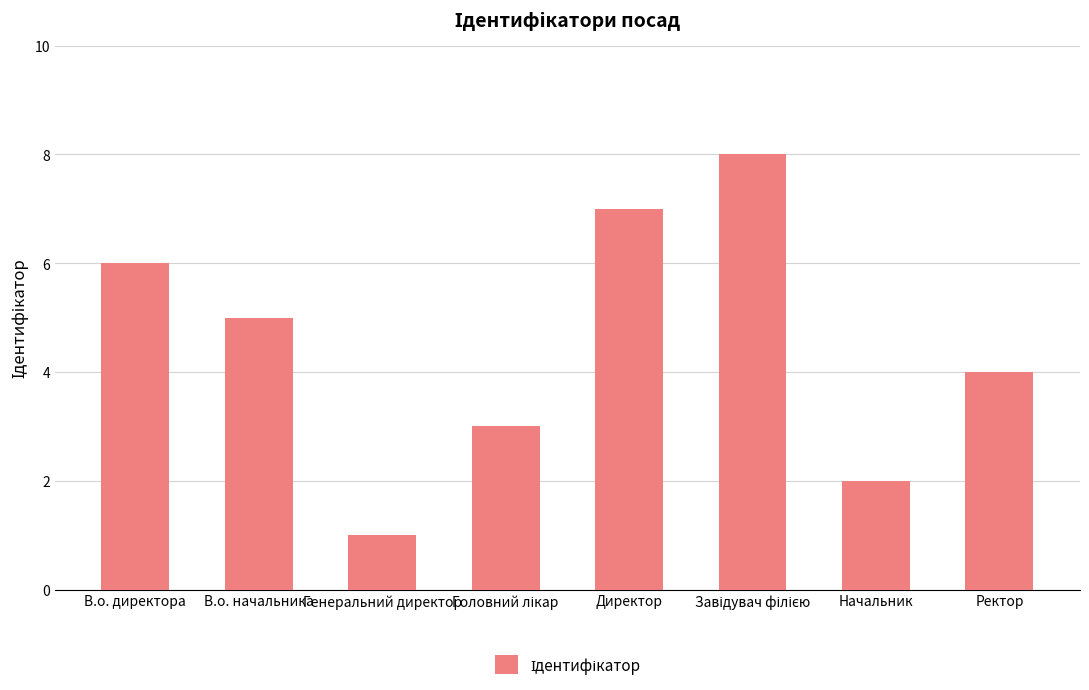

Reading right to left, transcribe all the data shown in this chart.

4	2	8	7	3	1	5	6